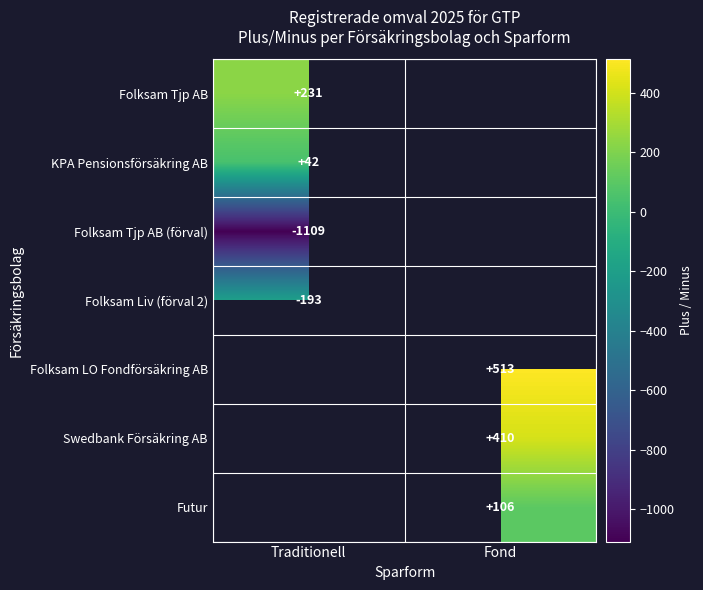

The value of Futur at Fond is 106. True or false?

True